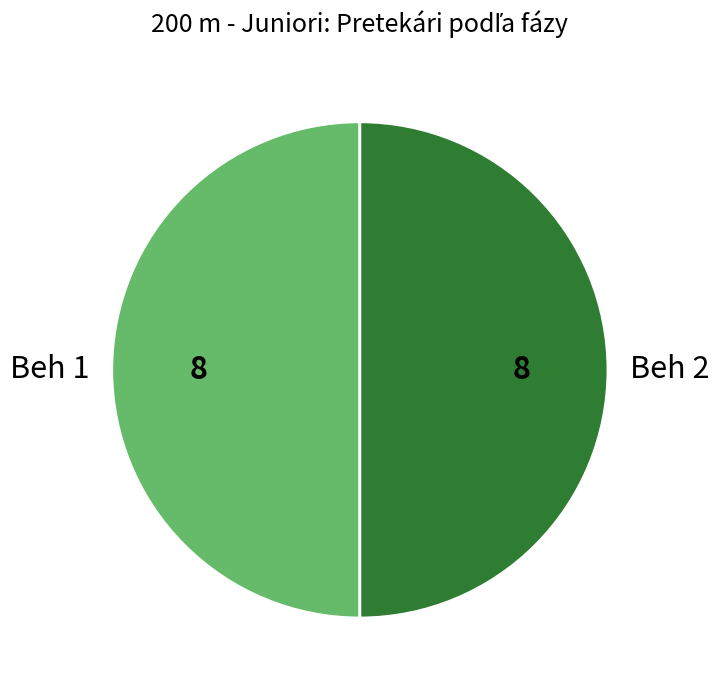

How many slices are in this pie chart?

2